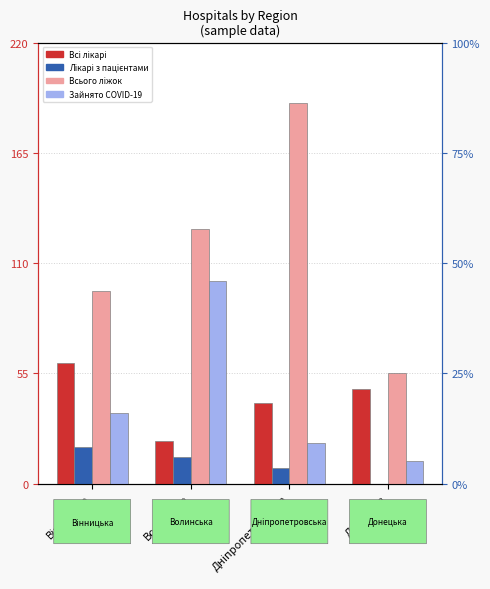

What is the sum of all Зайнято COVID-19 values?

167